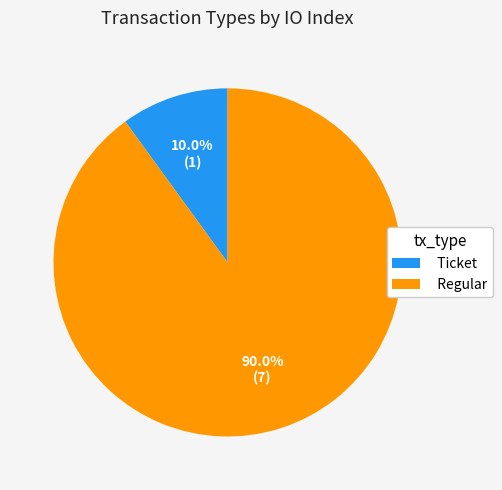

What is the ratio of the value at Regular to the value at Ticket?

9.0